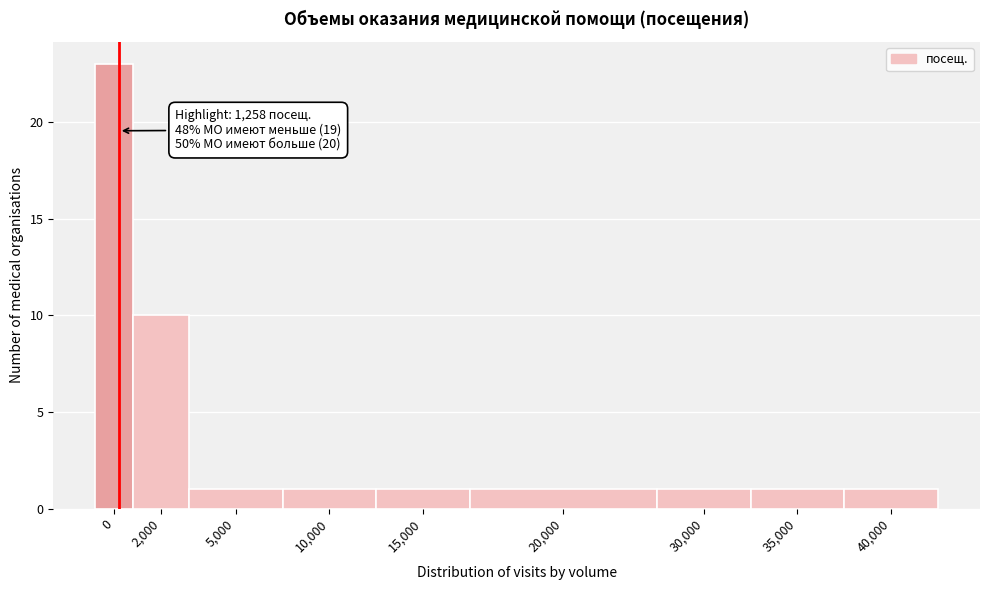

Reading right to left, list all the values displayed in this chart.

40,000=1	35,000=1	30,000=1	20,000=1	15,000=1	10,000=1	5,000=1	2,000=10	0=23